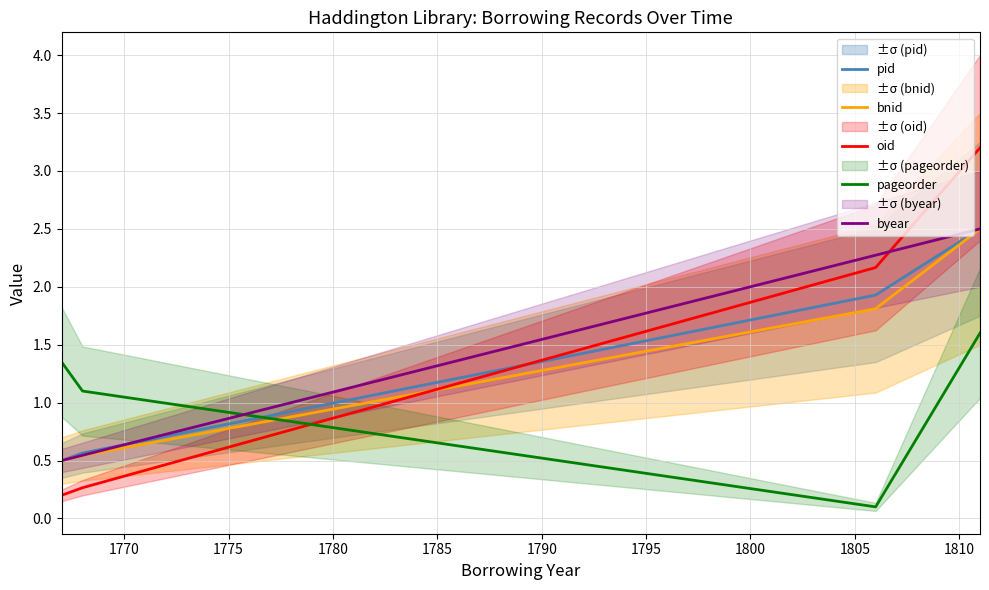

Between 1780 and 1765, which is larger?

1780